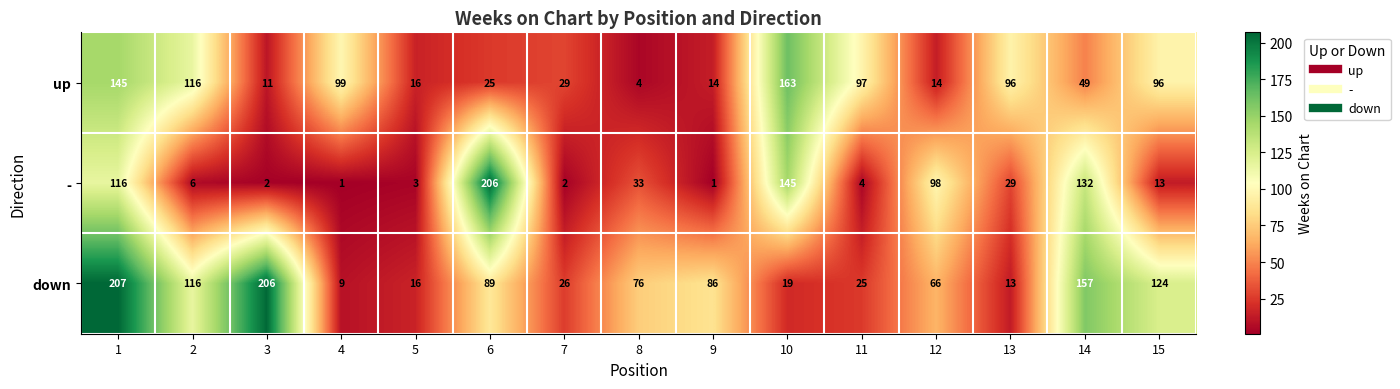

What is the difference between the second highest and second lowest values in the - series?

144